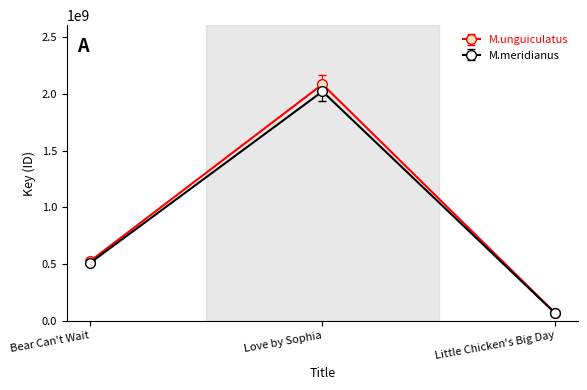

At which category does the chart reach its minimum across all series?

Little Chicken's Big Day